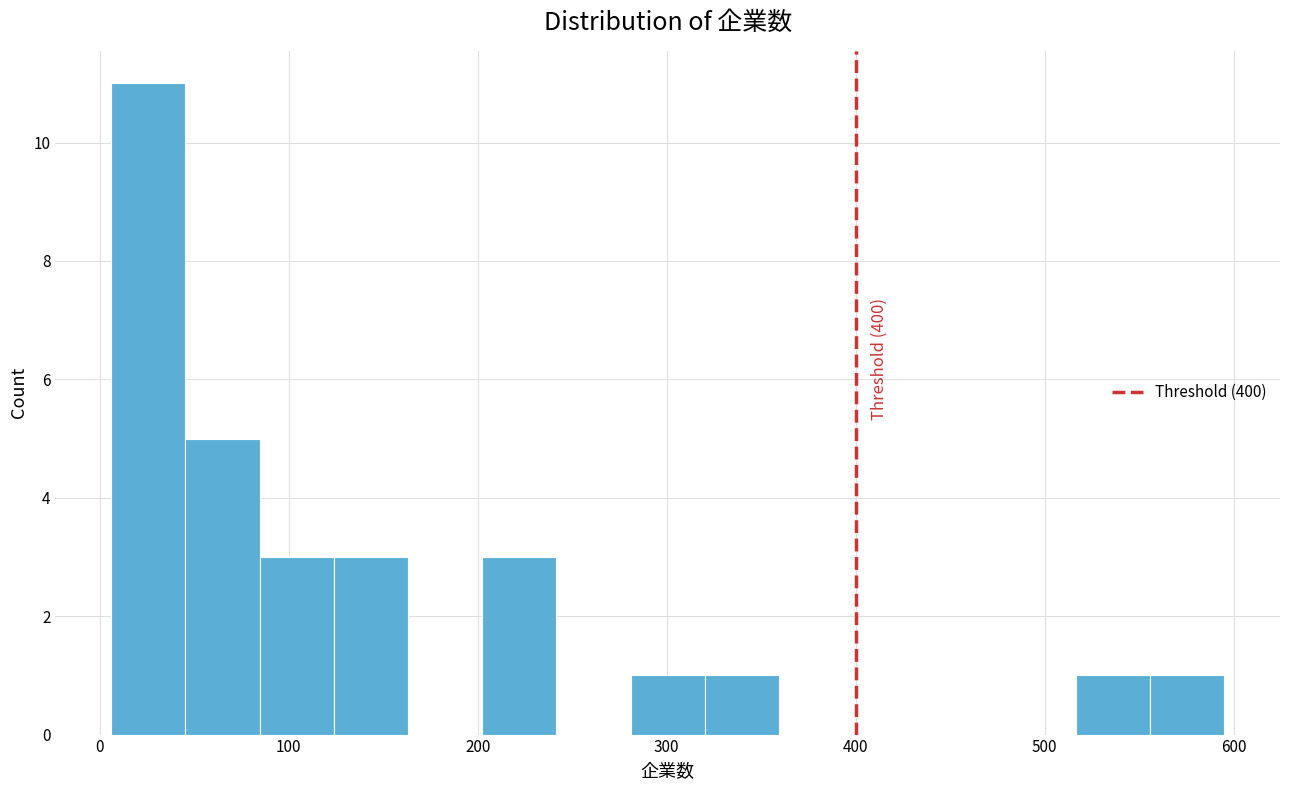

Around what value on the x-axis is the tallest bar? Give the approximate position of its centre, as read against the axis.

30